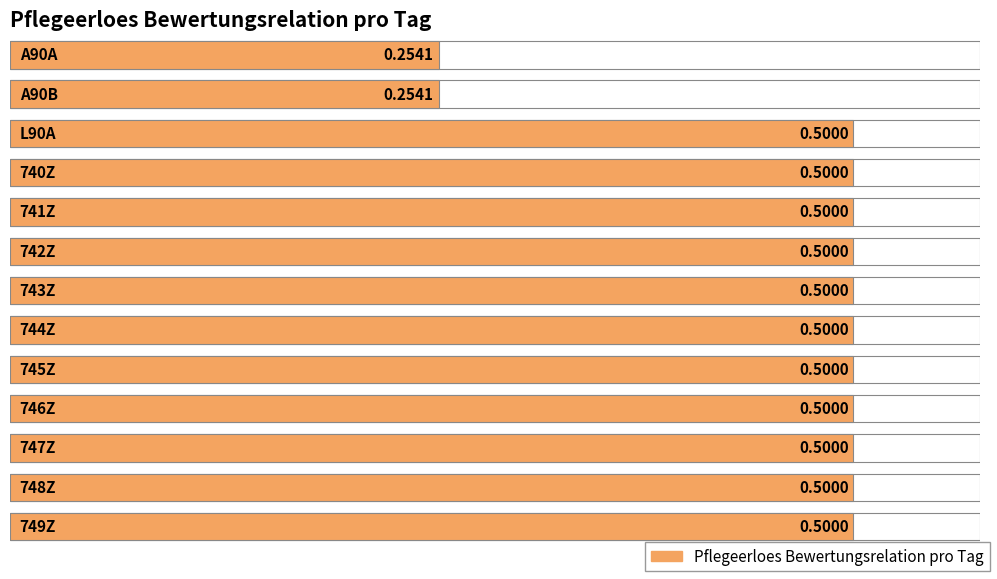

What is the difference between the maximum and second lowest values?

0.2